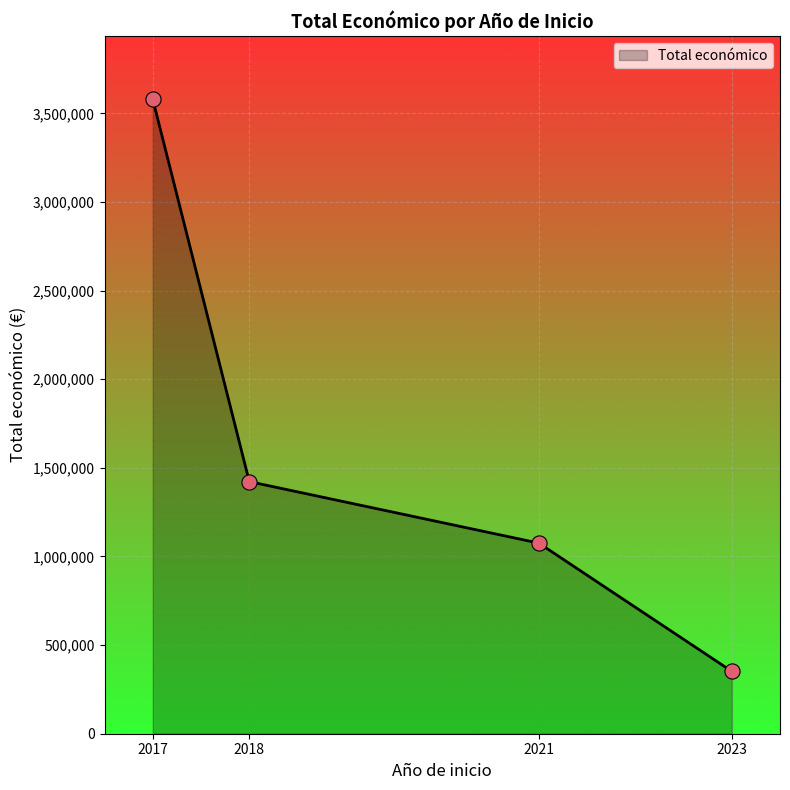

What is the change in value from 2017 to 2018?

-2156303